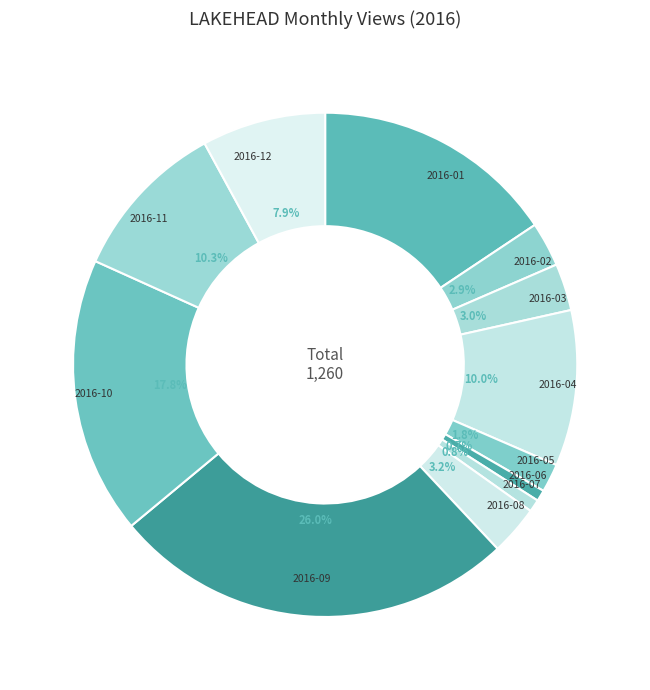

How many slices are in this pie chart?

12